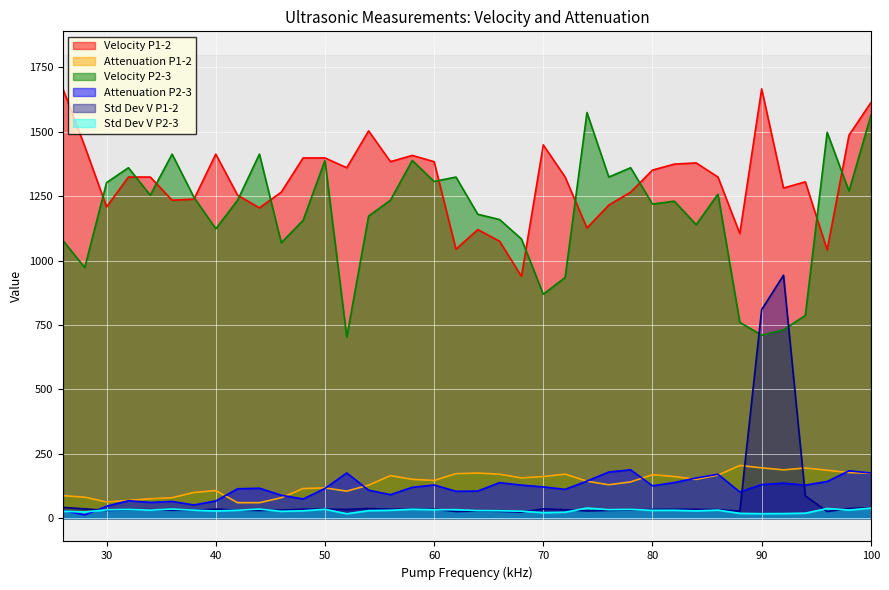

What is the difference between the Velocity P2-3 values at 48 and 94?

368.7